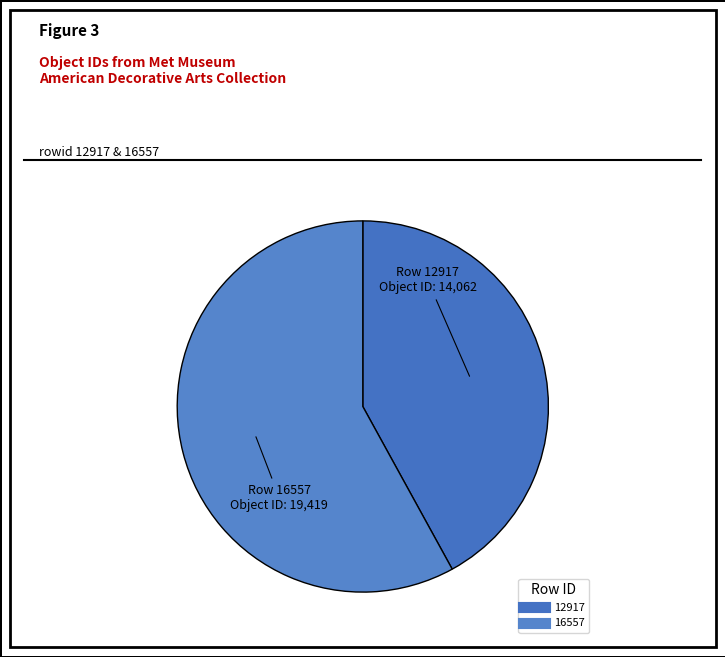

Which has a higher value, 12917 or 16557?

16557